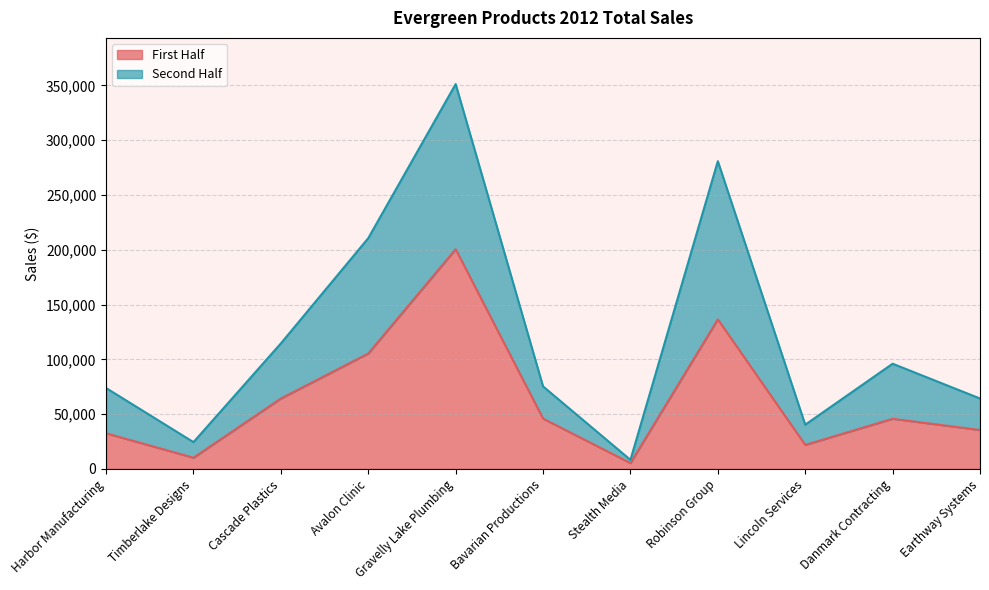

What is the highest value of the First Half series?

200500